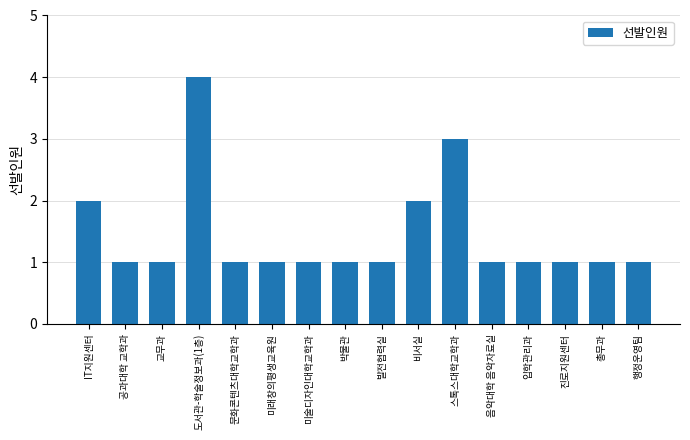

How many bars are there in total?

16